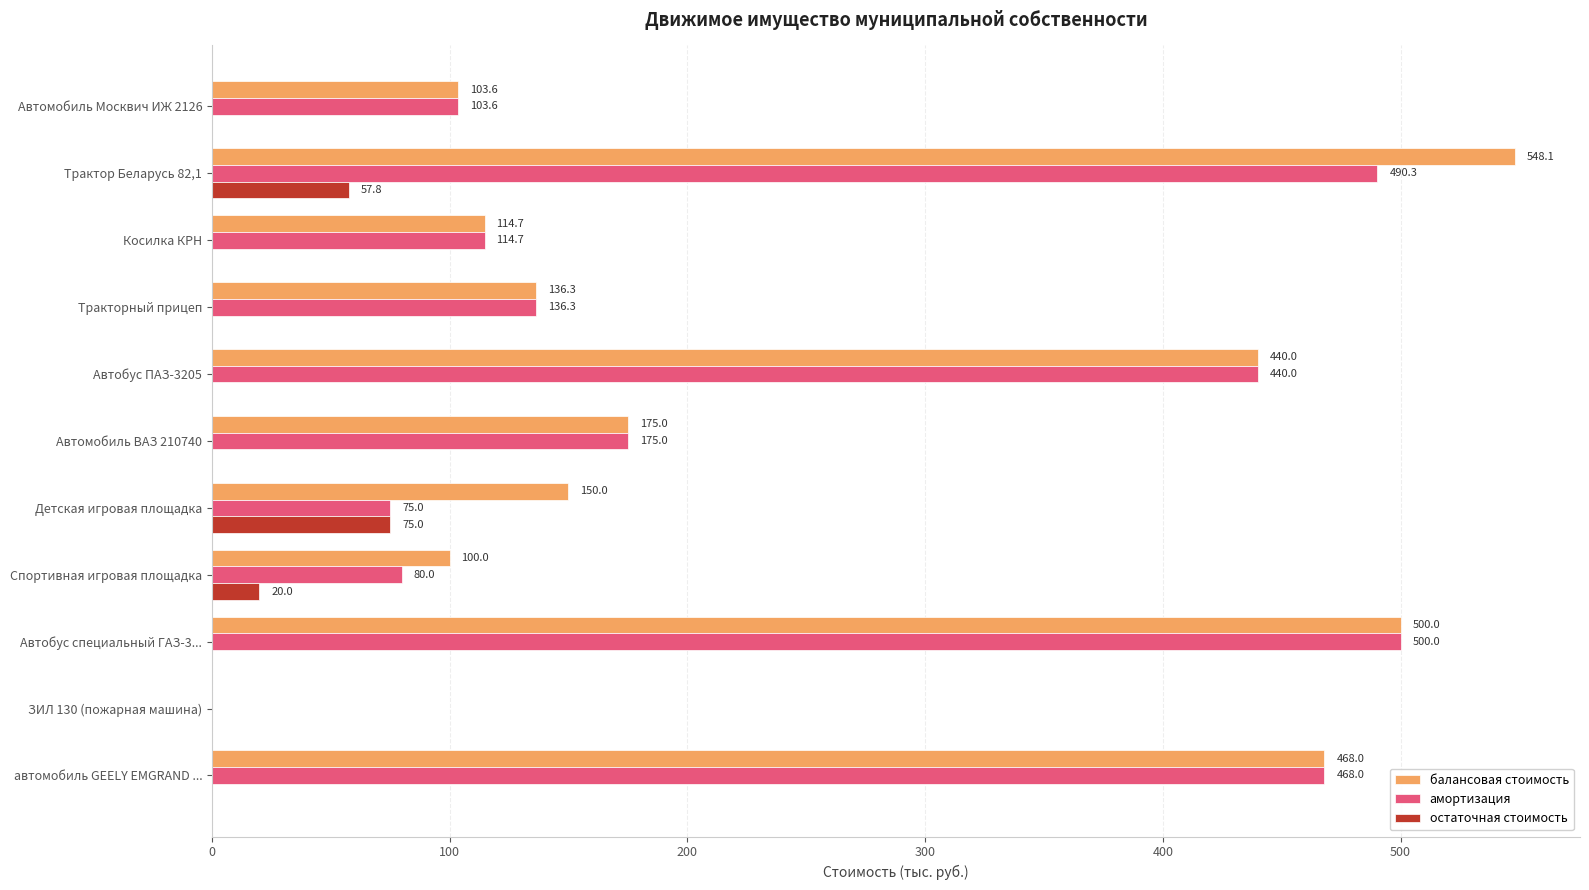

At which label is остаточная стоимость closest to 37?

Спортивная игровая площадка